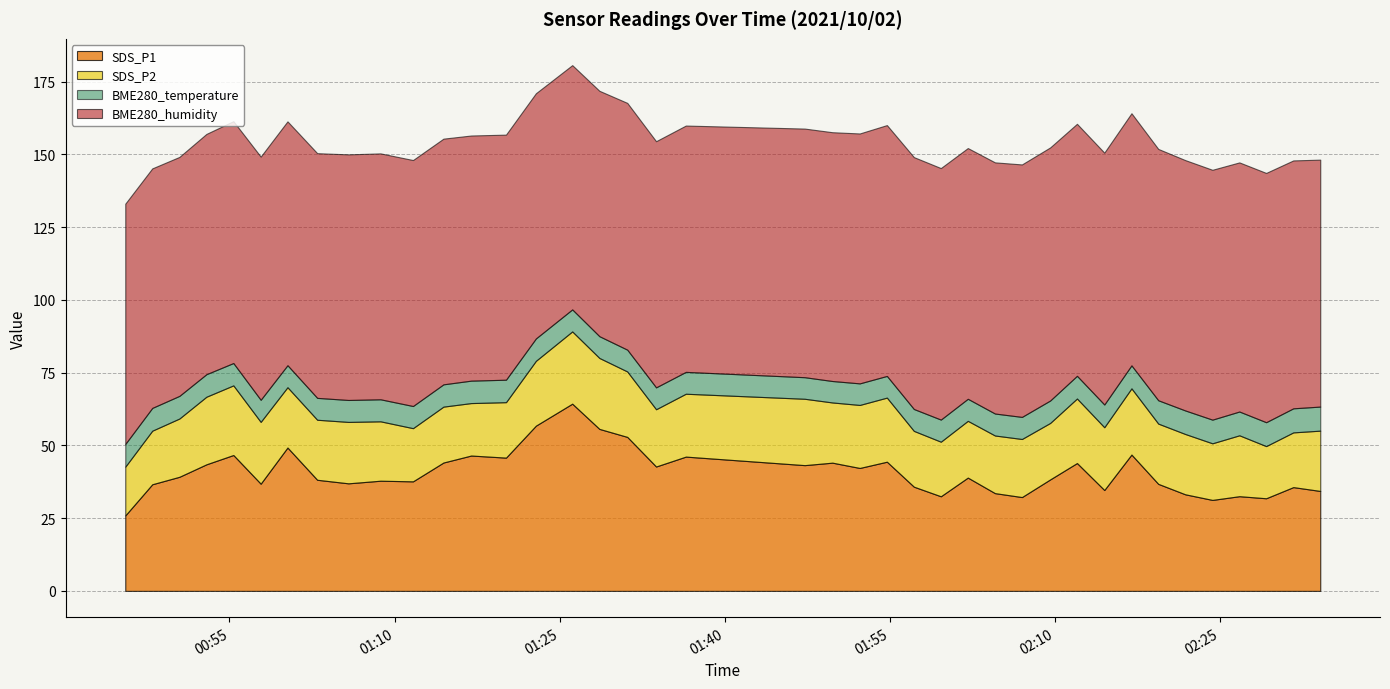

At which label does SDS_P2 first exceed 20?

2021/10/02 00:50:27